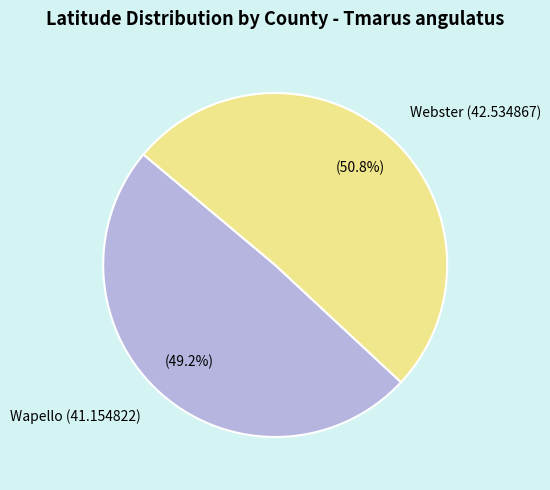

Rank the categories by value from highest to lowest.

Webster (42.534867), Wapello (41.154822)